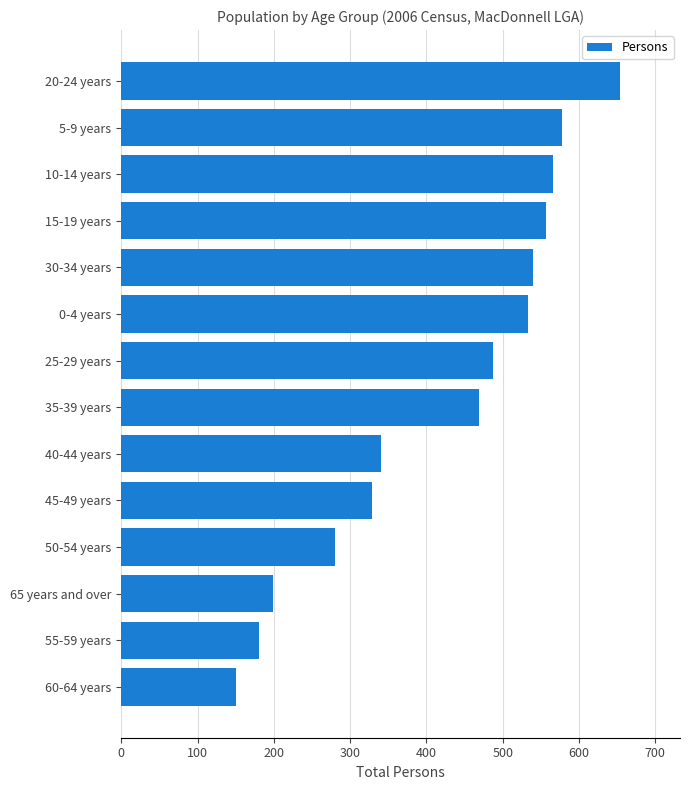

Does the chart contain stacked bars?

No